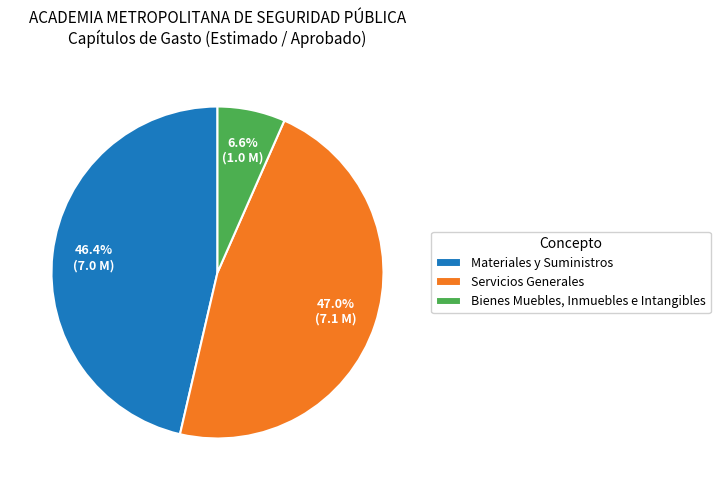

To the nearest percent, what portion does Bienes Muebles, Inmuebles e Intangibles represent?

7%